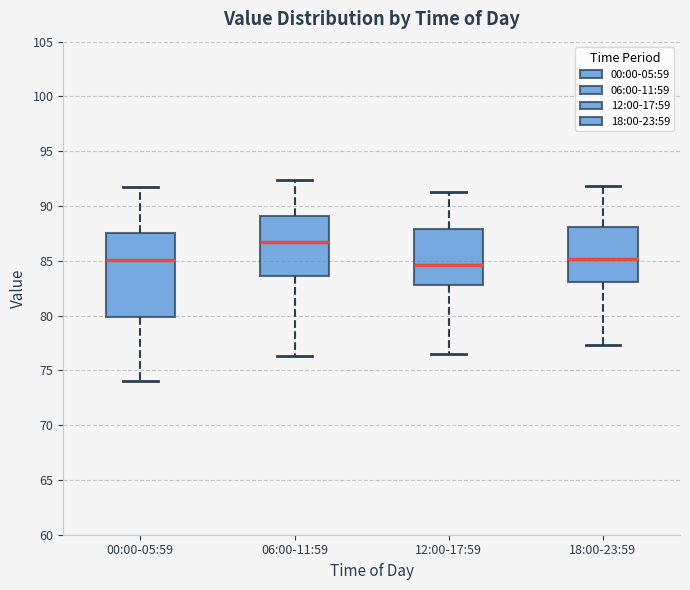

Which box is the tallest, from its lower edge to its upper edge?

00:00-05:59